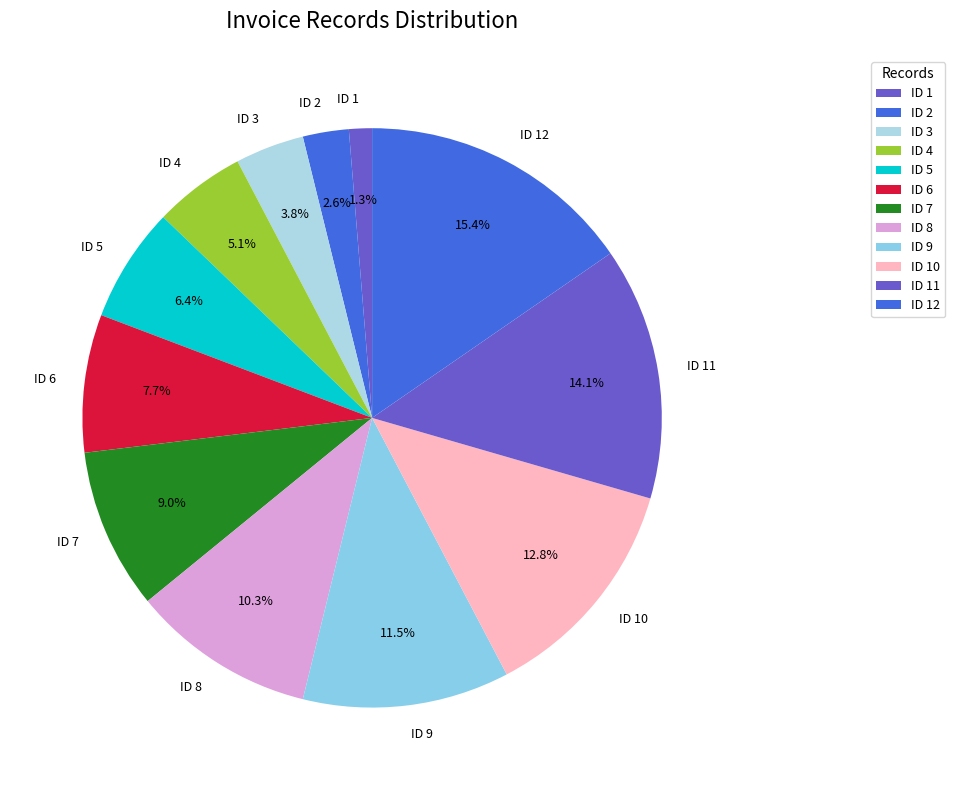

The ID 11 slice represents 14% of the pie. True or false?

True